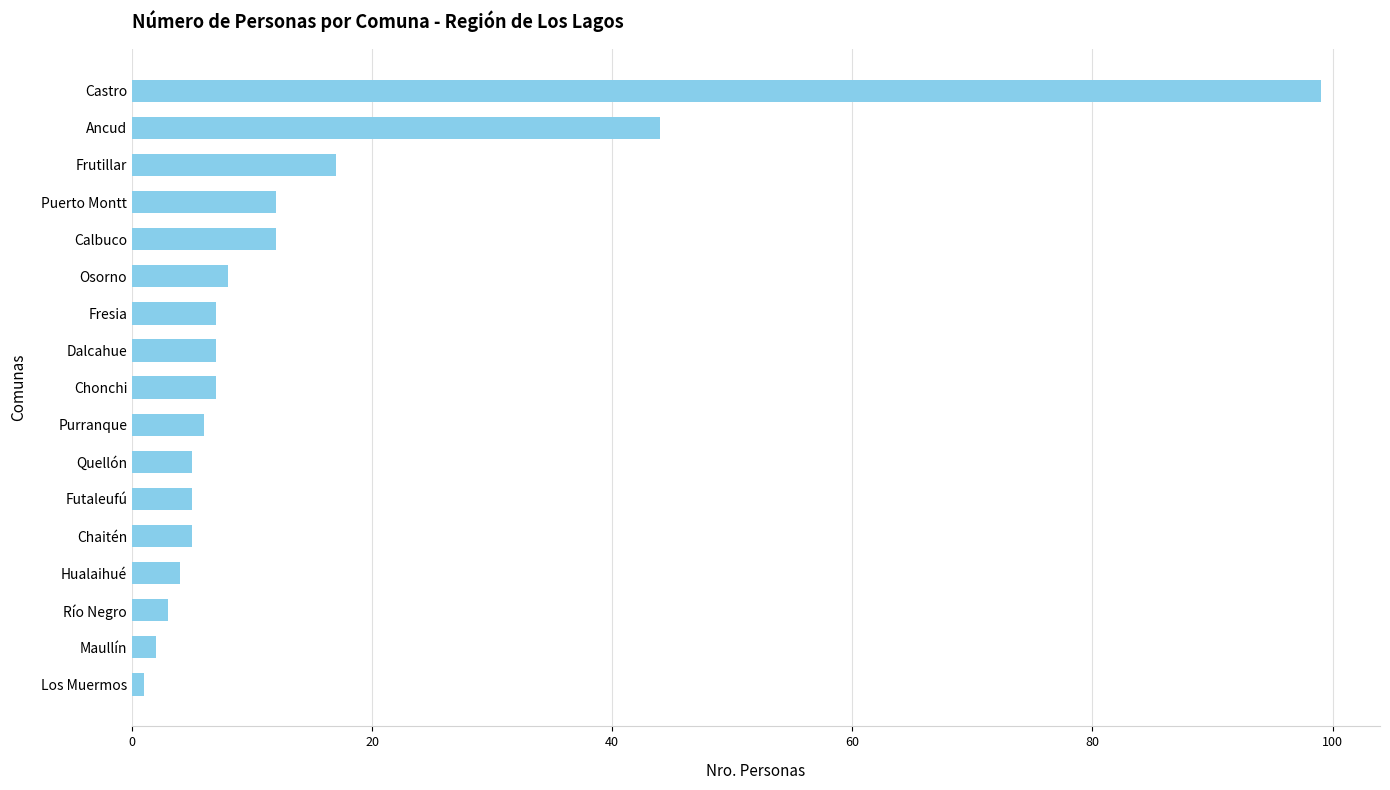

What is the greatest value displayed?

99